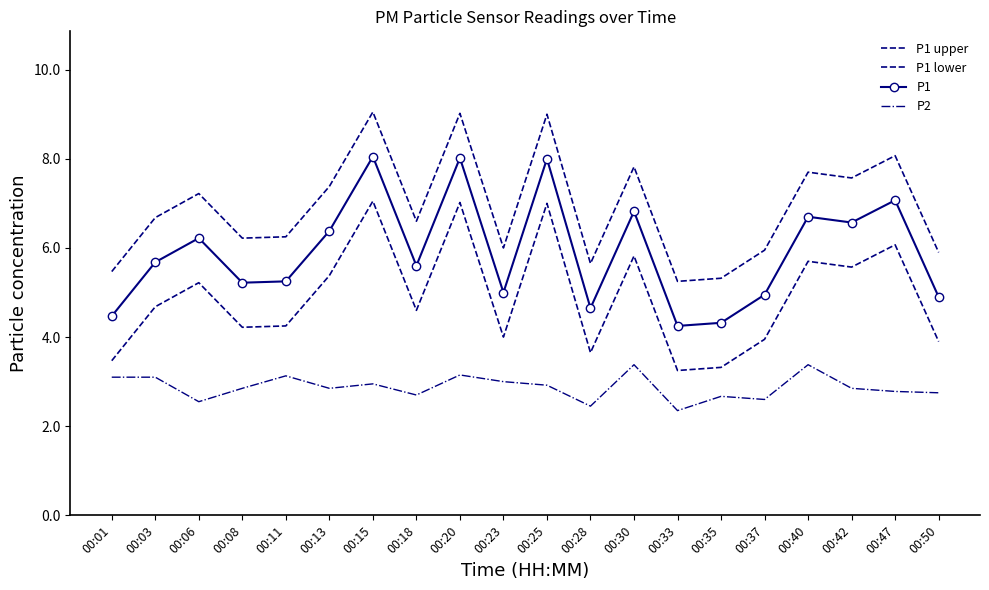

How many lines are shown in the chart?

4